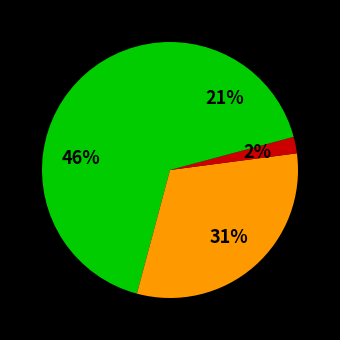

How many slices are in this pie chart?

4